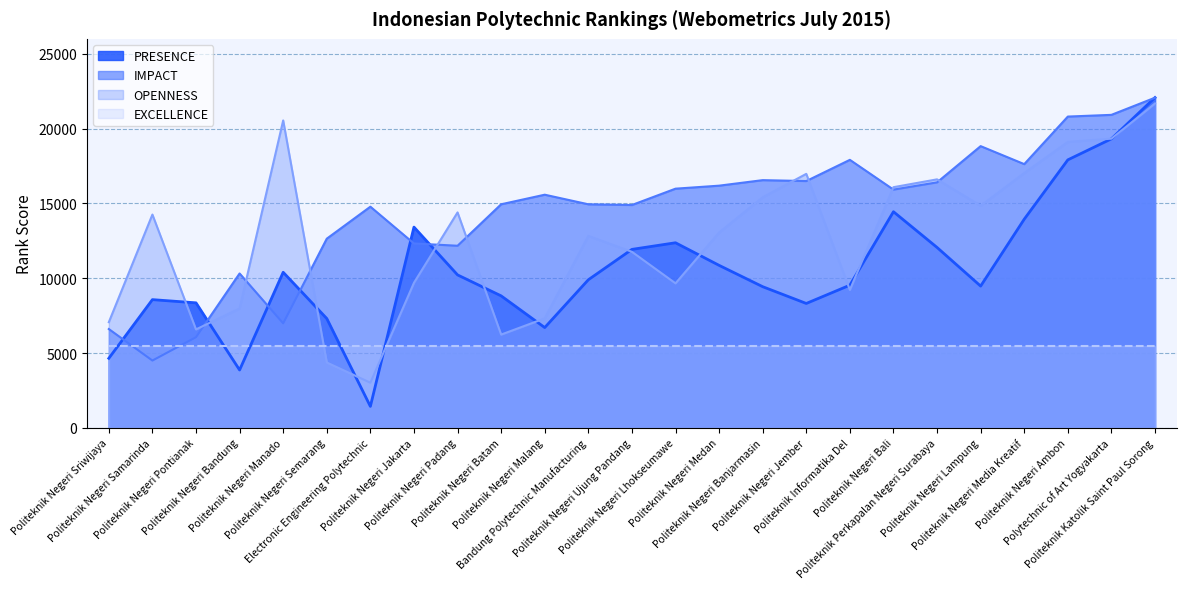

At Politeknik Negeri Semarang, list the series in order from largest to smallest.

IMPACT, PRESENCE, EXCELLENCE, OPENNESS